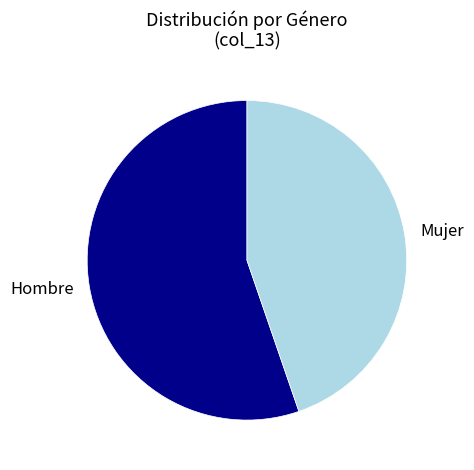

True or false: Hombre accounts for 55% of the total.

True